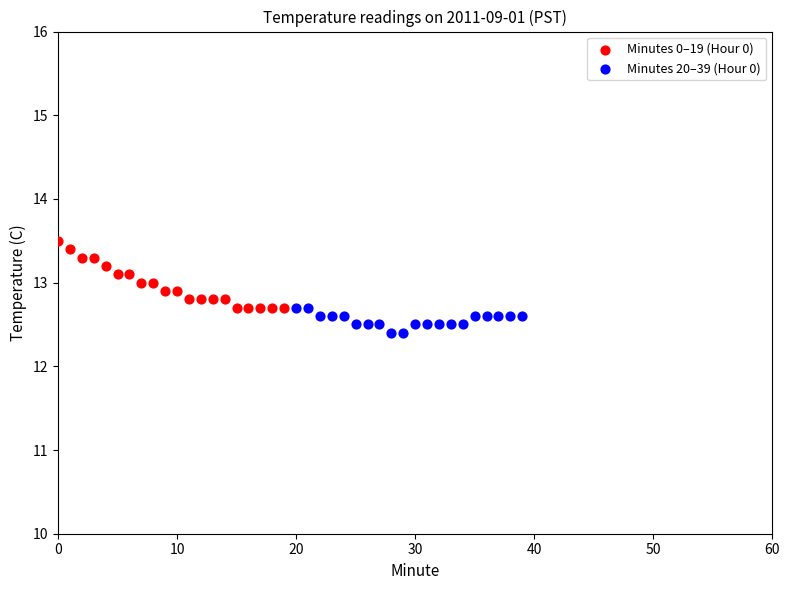

Which series has the widest spread of Y values?

Minutes 0–19 (Hour 0)